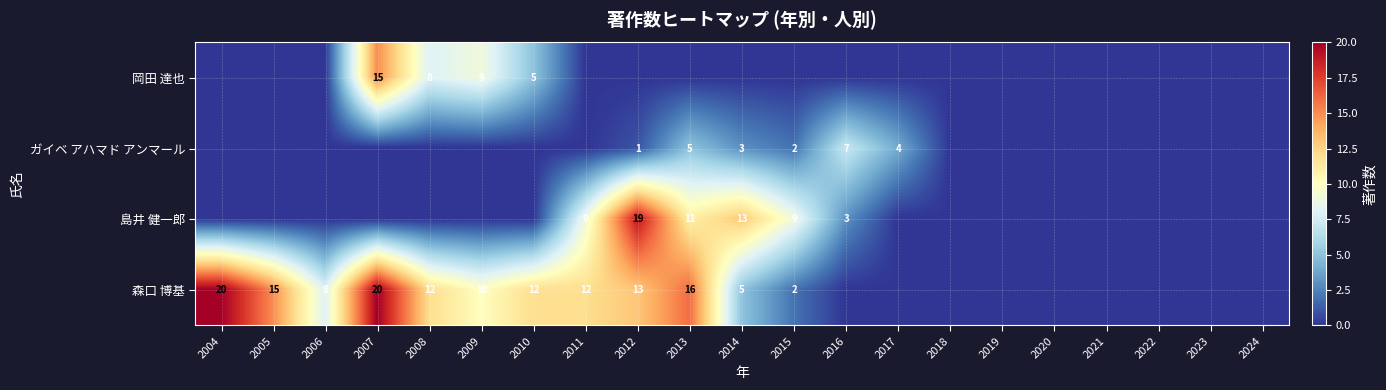

Which has a higher value, 2017 or 2015?

2017